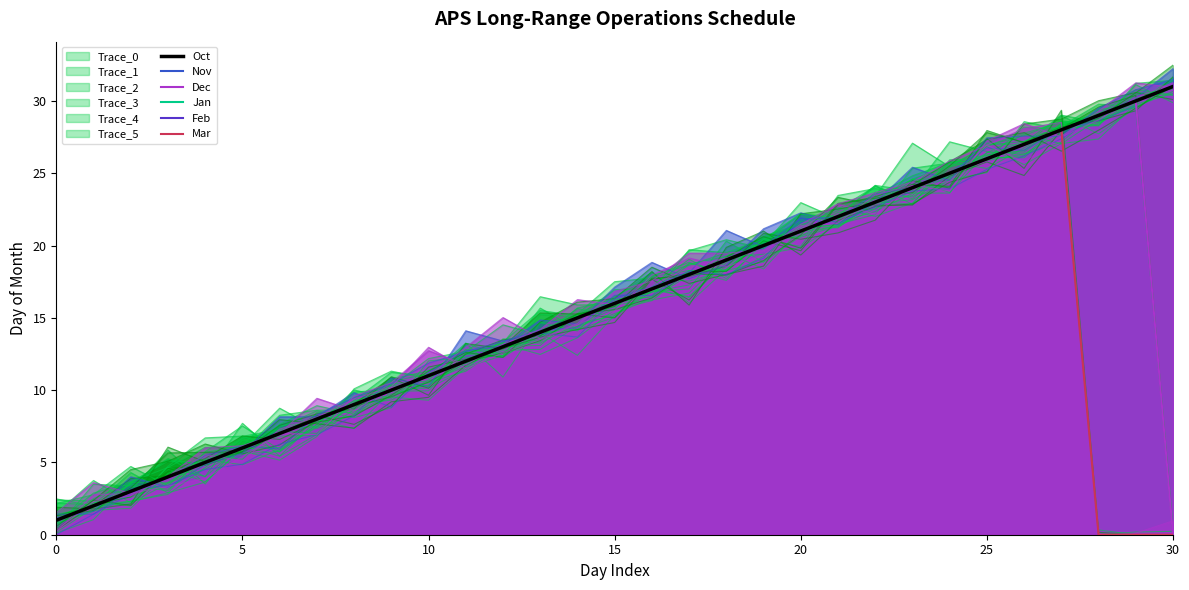

At which label is Feb closest to 16?

15